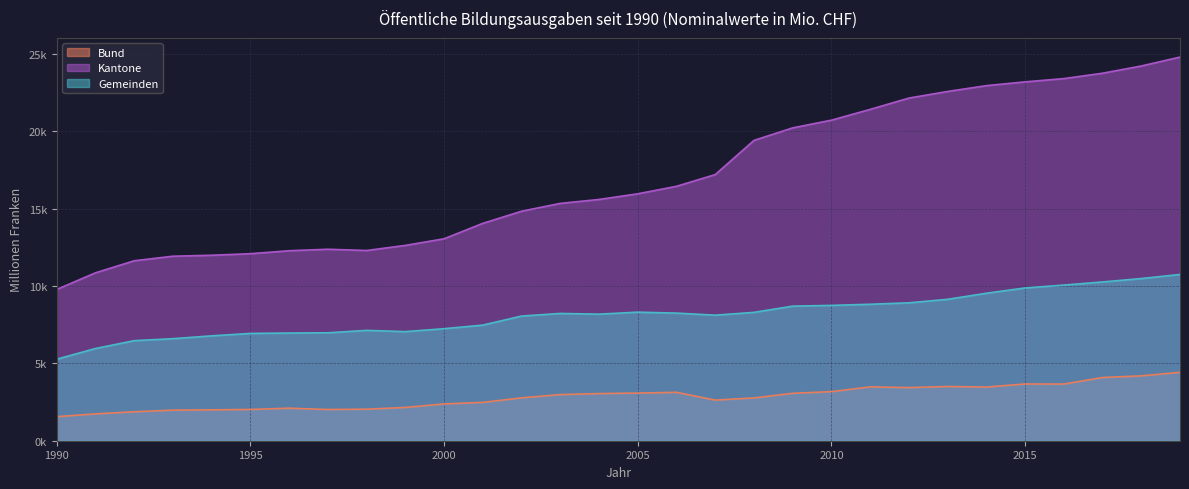

True or false: Bund and Gemeinden cross at least once.

False